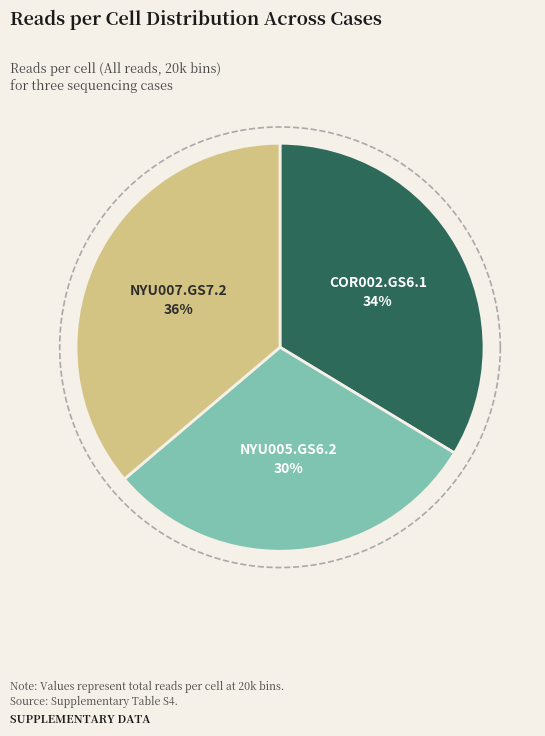

What is the ratio of the value at NYU007.GS7.2 to the value at COR002.GS6.1?

1.1